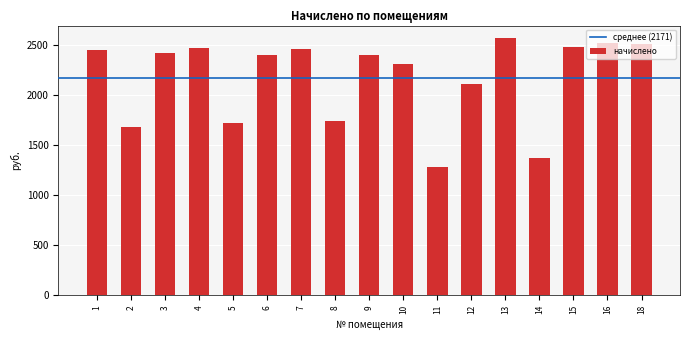

The value at 7 is 2462.9. True or false?

True